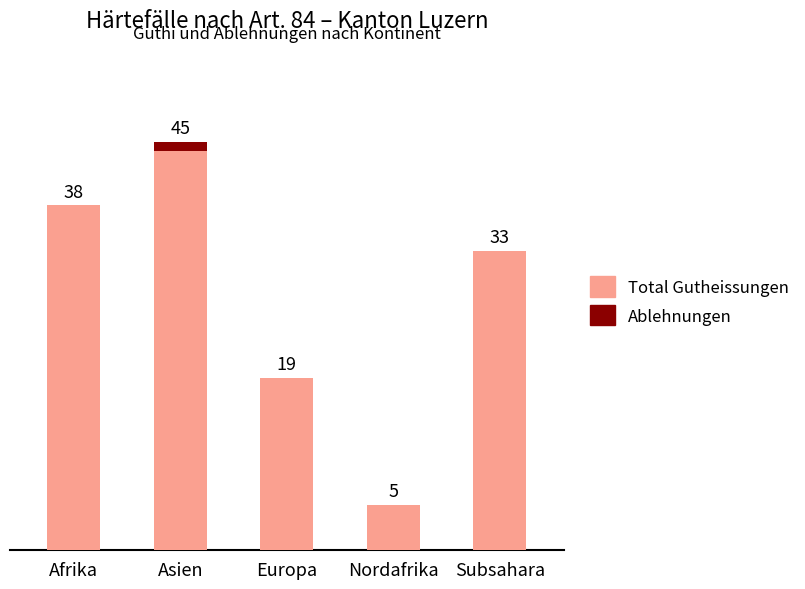

At which label does Total Gutheissungen reach its peak?

Asien